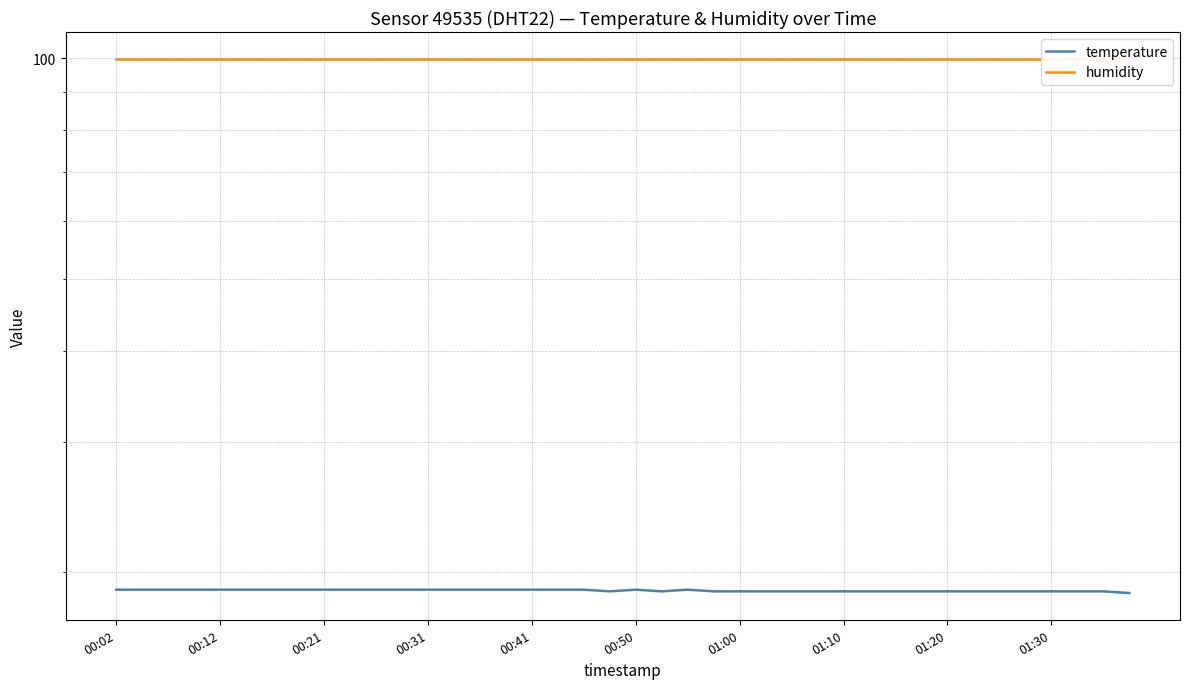

Which series has the largest total across all categories?

humidity